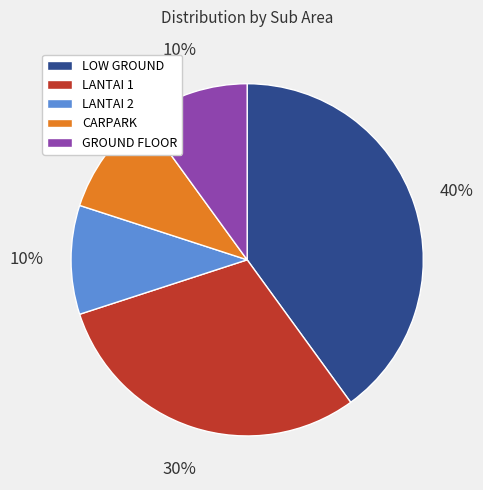

The LANTAI 1 slice represents 42% of the pie. True or false?

False